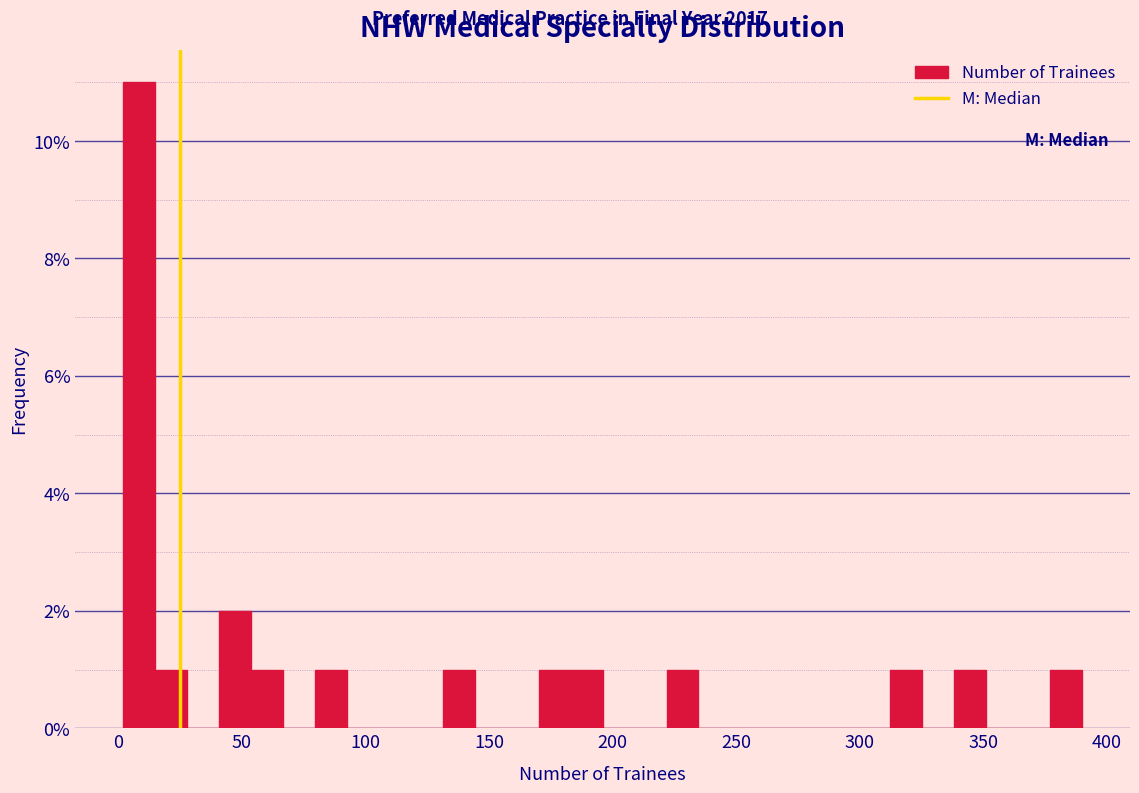

Read against the x-axis, roughly where is the centre of the tallest bar?

10